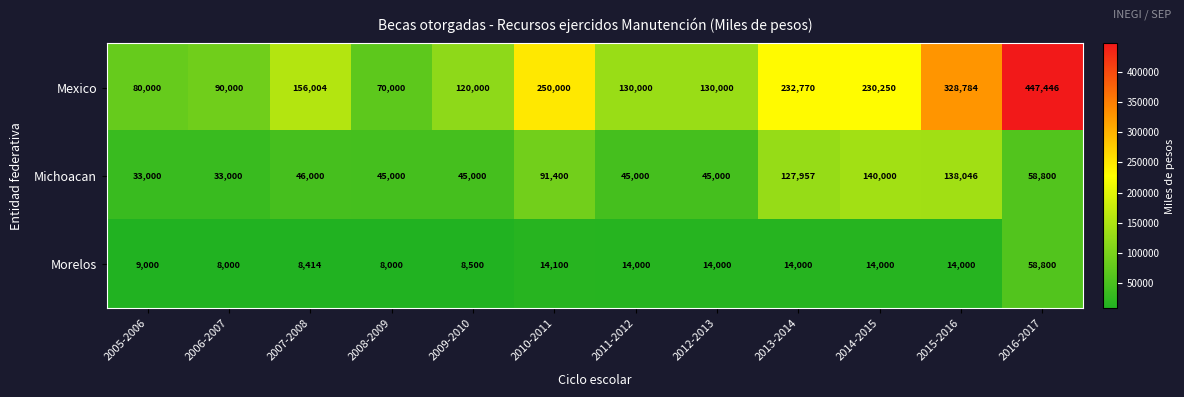

What is the sum of the Michoacan values at 2012-2013 and 2007-2008?

91000